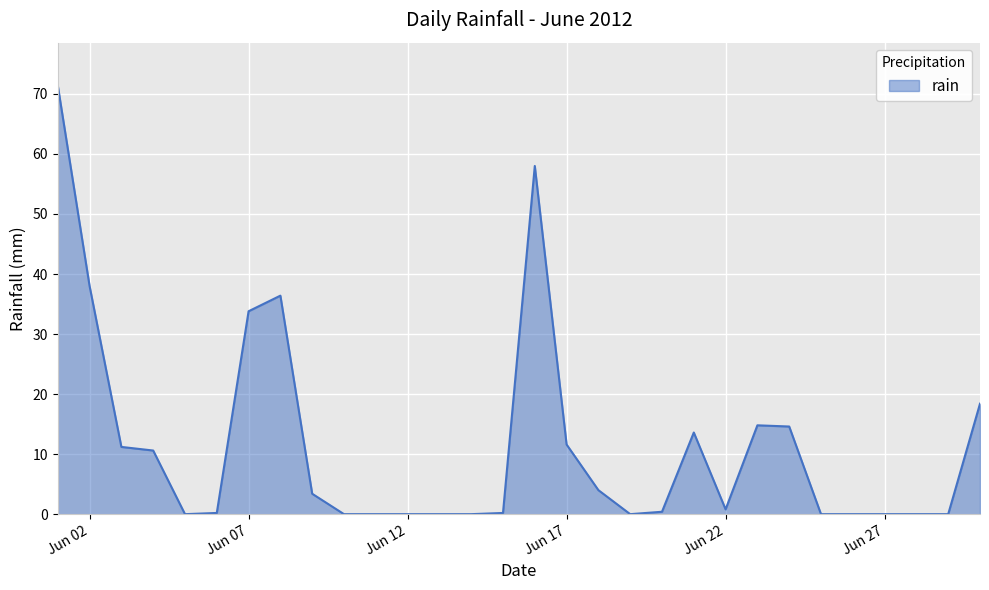

What is the greatest value displayed?

71.4